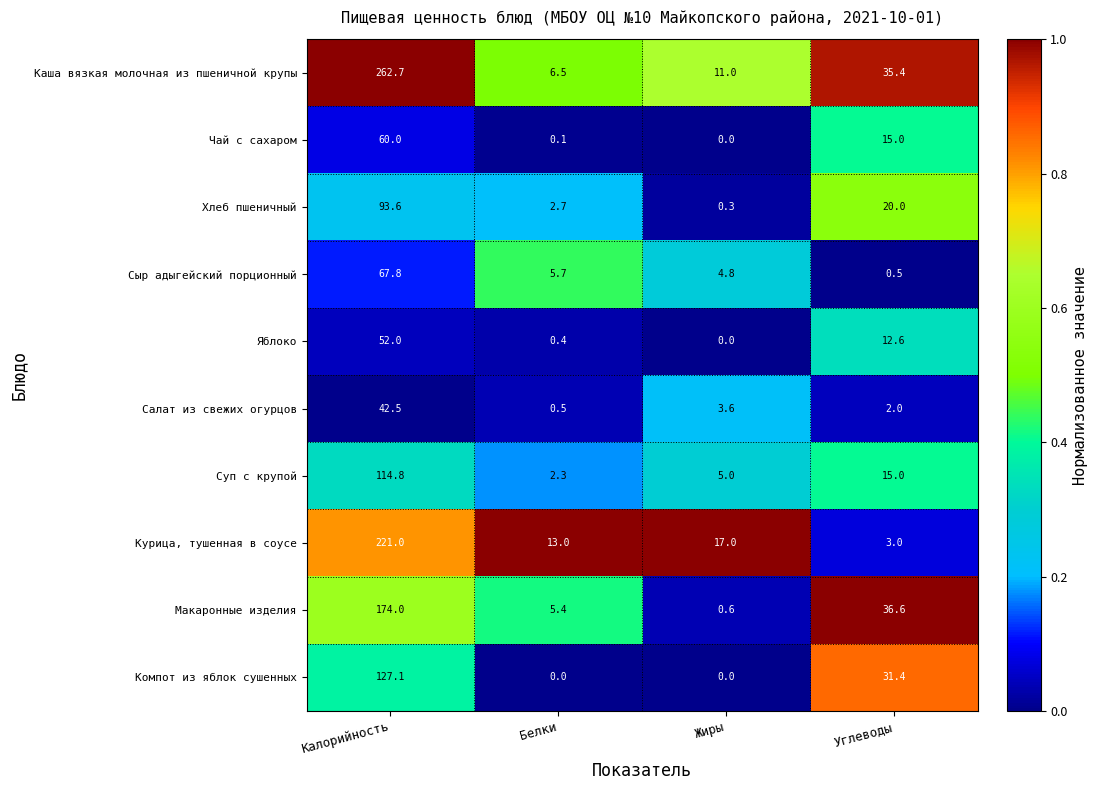

Which series has the widest spread of values?

Каша вязкая молочная из пшеничной крупы